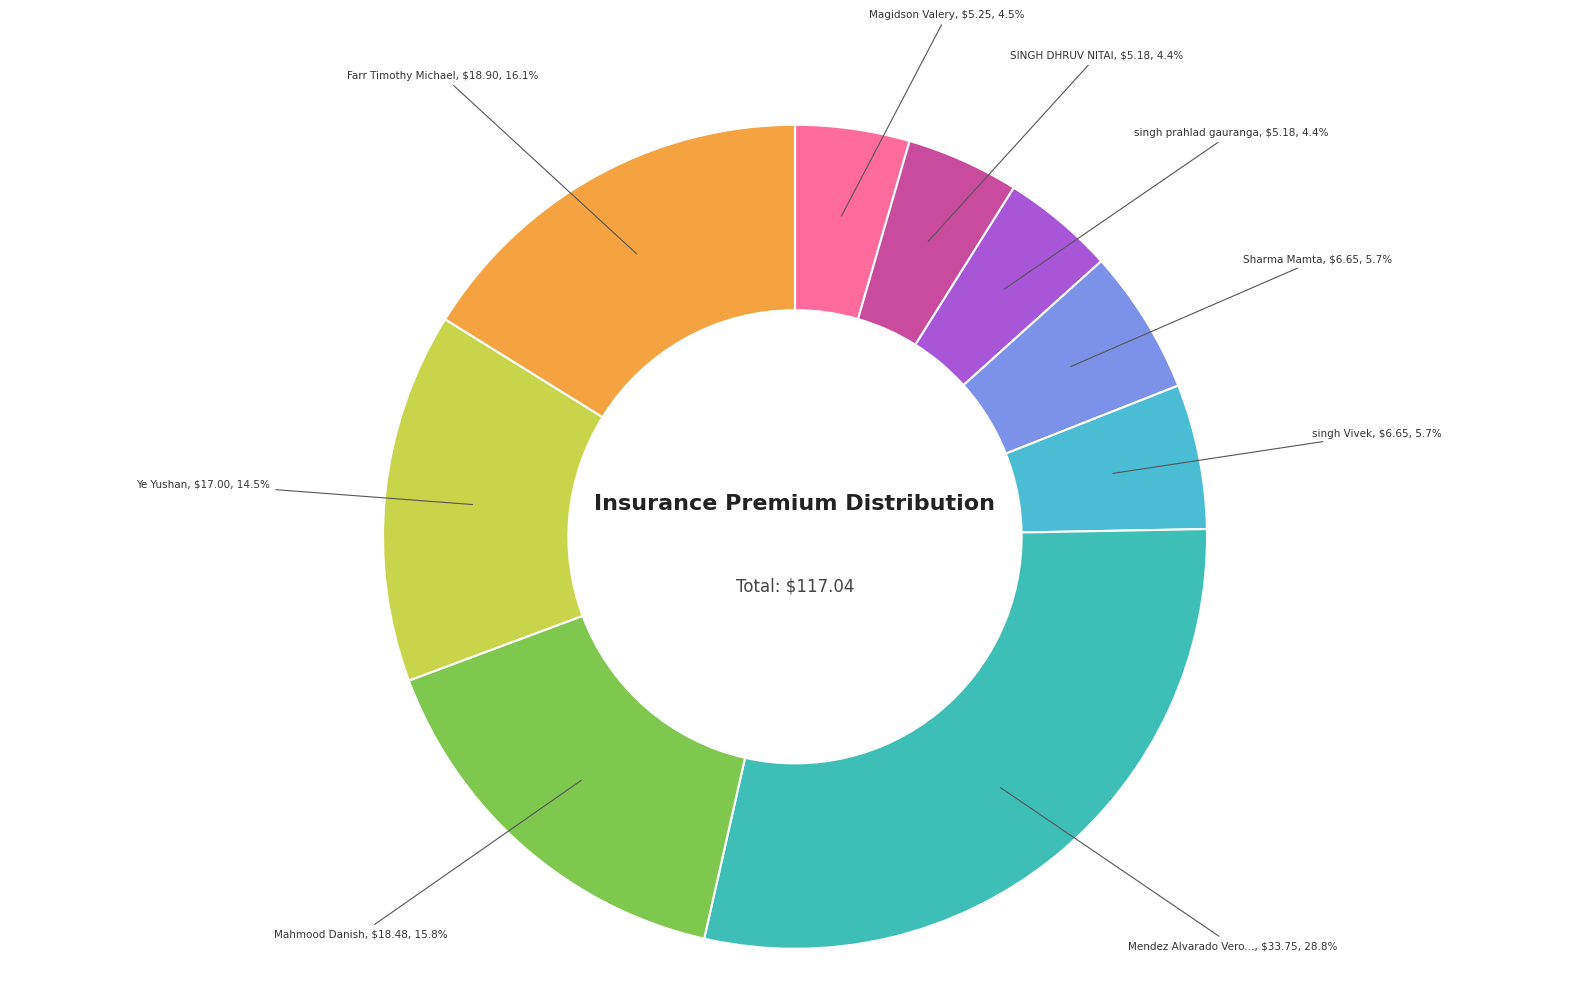

Count the number of slices in the pie.

9